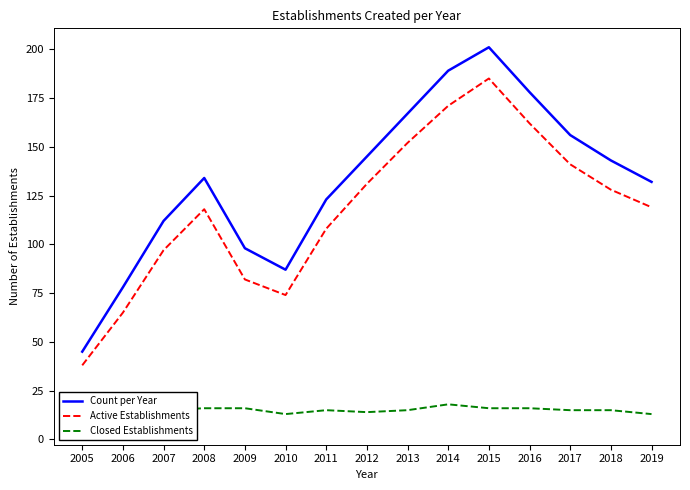

In Active Establishments, how many points are higher than both neighbors (excluding endpoints)?

2